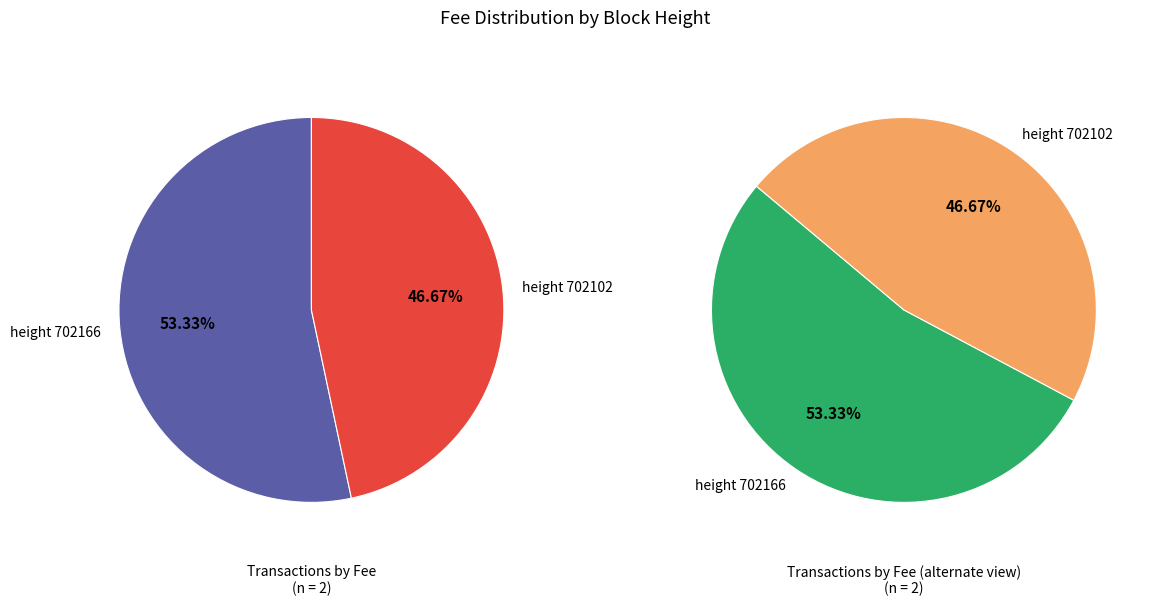

To the nearest percent, what is the difference between the 702102 and 702166 slice percentages?

7%